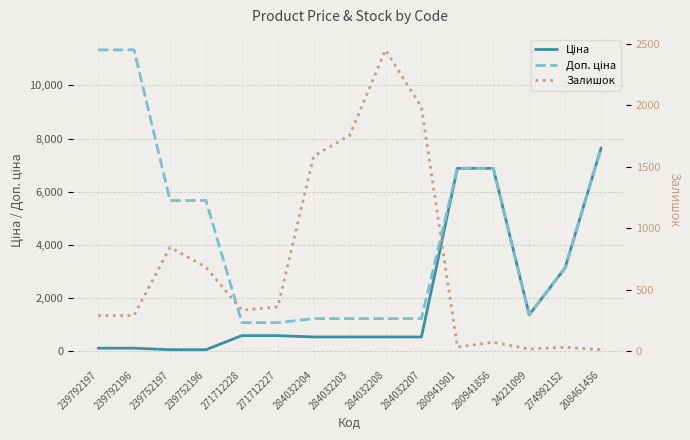

The value of Доп. ціна at 239752196 is 5667.0. True or false?

True